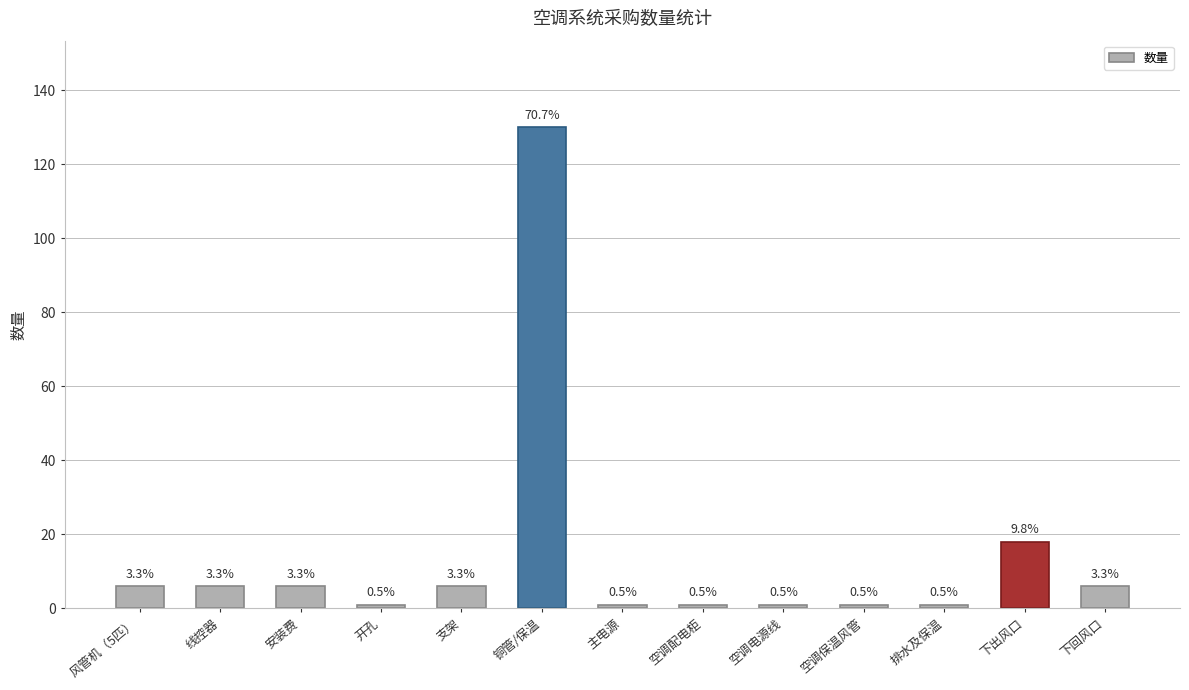

The value at 线控器 is 6. True or false?

True